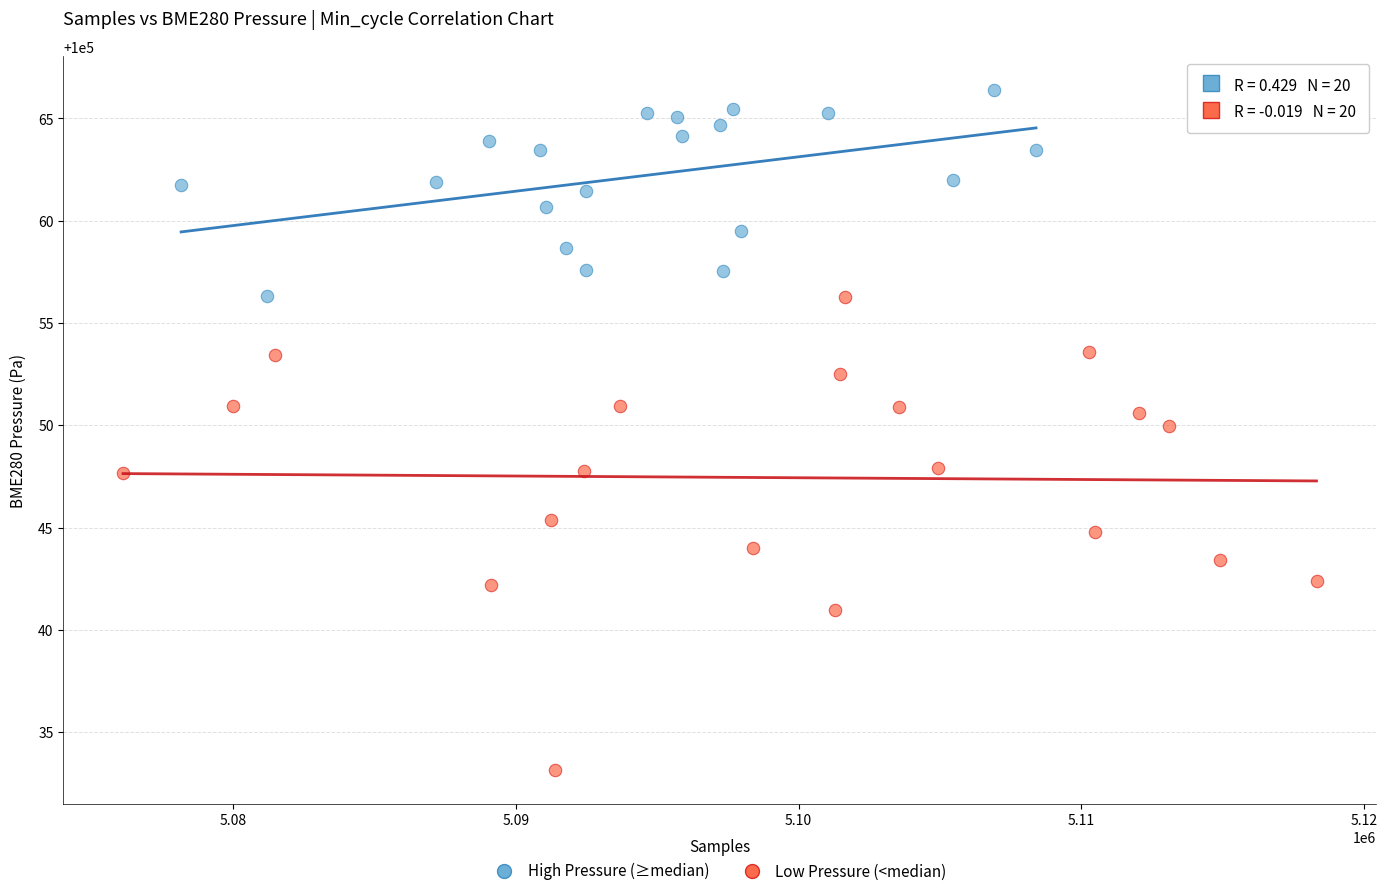

Which series contains the lowest Y value?

Low Pressure (<median)